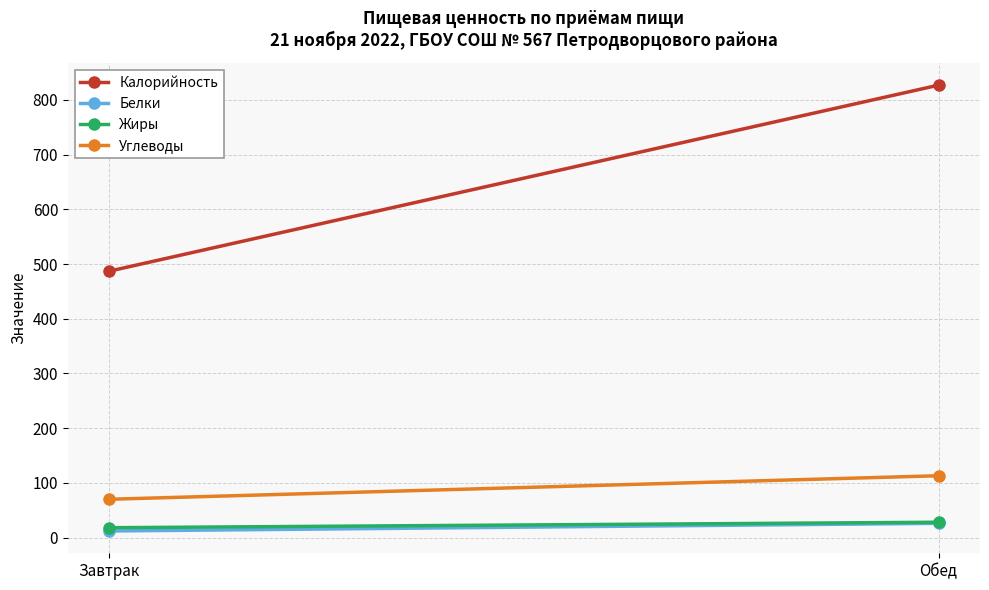

What is the approximate value of Белки at Завтрак?

12